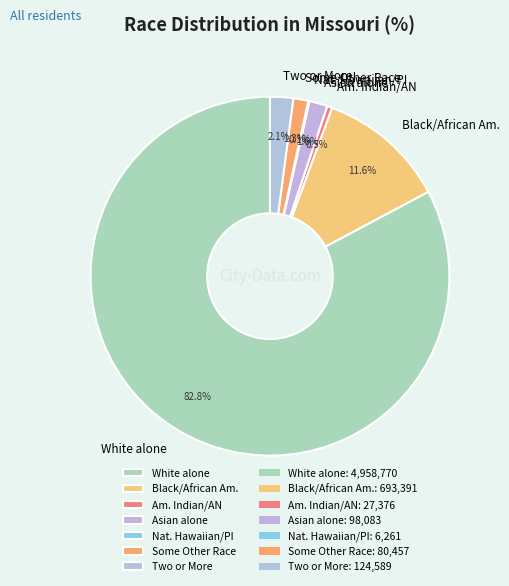

Which category has the biggest portion of the pie?

White alone